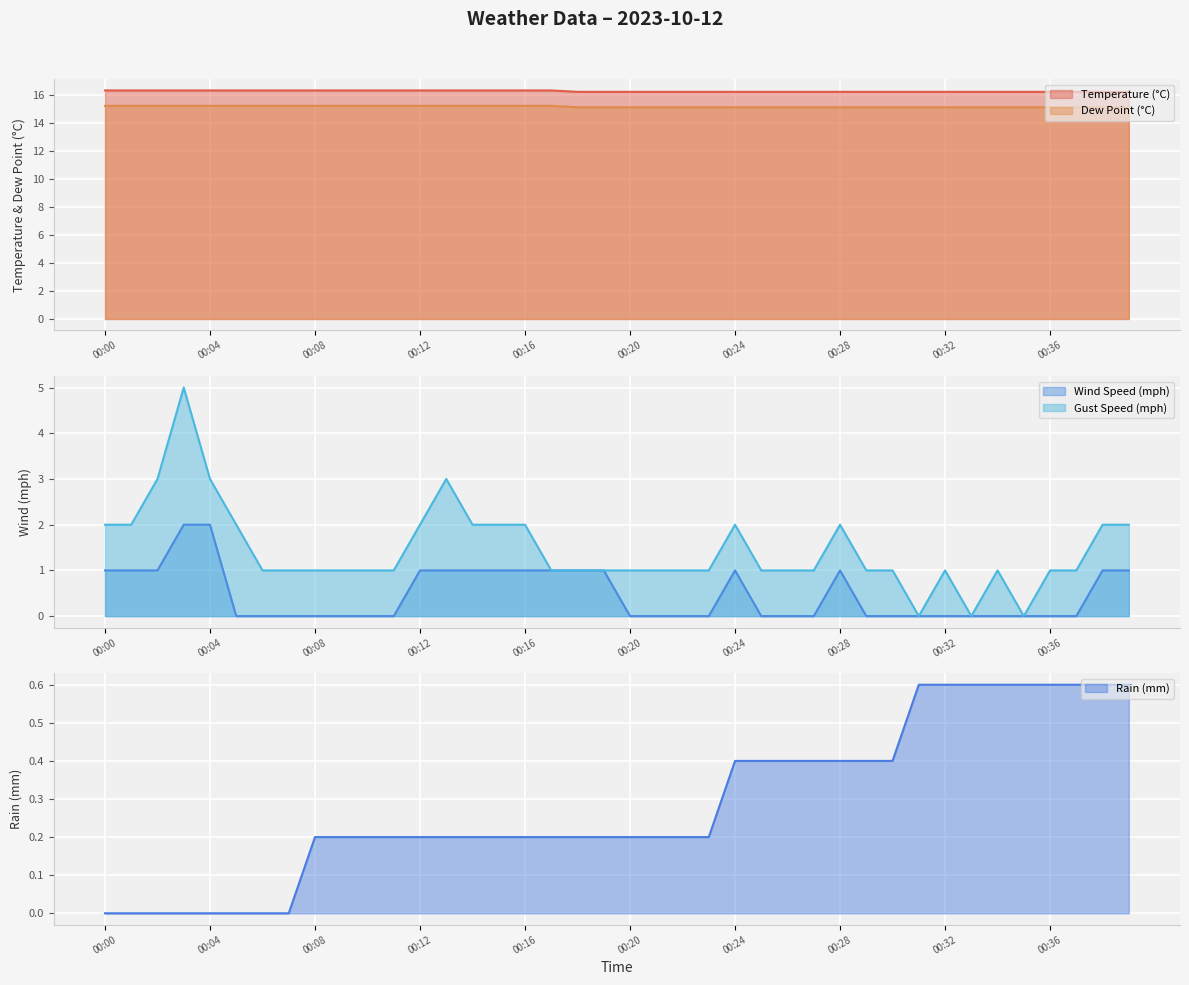

Reading left to right, list all the values displayed in this chart.

temp: 16.3	16.3	16.3	16.3	16.3	16.3	16.3	16.3	16.3	16.3	16.3	16.3	16.3	16.3	16.3	16.3	16.3	16.3	16.2	16.2	16.2	16.2	16.2	16.2	16.2	16.2	16.2	16.2	16.2	16.2	16.2	16.2	16.2	16.2	16.2	16.2	16.2	16.2	16.2	16.2
dp: 15.2	15.2	15.2	15.2	15.2	15.2	15.2	15.2	15.2	15.2	15.2	15.2	15.2	15.2	15.2	15.2	15.2	15.2	15.1	15.1	15.1	15.1	15.1	15.1	15.1	15.1	15.1	15.1	15.1	15.1	15.1	15.1	15.1	15.1	15.1	15.1	15.1	15.1	15.1	15.1
wind_mph: 1.0	1.0	1.0	2.0	2.0	0.0	0.0	0.0	0.0	0.0	0.0	0.0	1.0	1.0	1.0	1.0	1.0	1.0	1.0	1.0	0.0	0.0	0.0	0.0	1.0	0.0	0.0	0.0	1.0	0.0	0.0	0.0	0.0	0.0	0.0	0.0	0.0	0.0	1.0	1.0
gust_mph: 2.0	2.0	3.0	5.0	3.0	2.0	1.0	1.0	1.0	1.0	1.0	1.0	2.0	3.0	2.0	2.0	2.0	1.0	1.0	1.0	1.0	1.0	1.0	1.0	2.0	1.0	1.0	1.0	2.0	1.0	1.0	0.0	1.0	0.0	1.0	0.0	1.0	1.0	2.0	2.0
rain_mm: 0.0	0.0	0.0	0.0	0.0	0.0	0.0	0.0	0.2	0.2	0.2	0.2	0.2	0.2	0.2	0.2	0.2	0.2	0.2	0.2	0.2	0.2	0.2	0.2	0.4	0.4	0.4	0.4	0.4	0.4	0.4	0.6	0.6	0.6	0.6	0.6	0.6	0.6	0.6	0.6